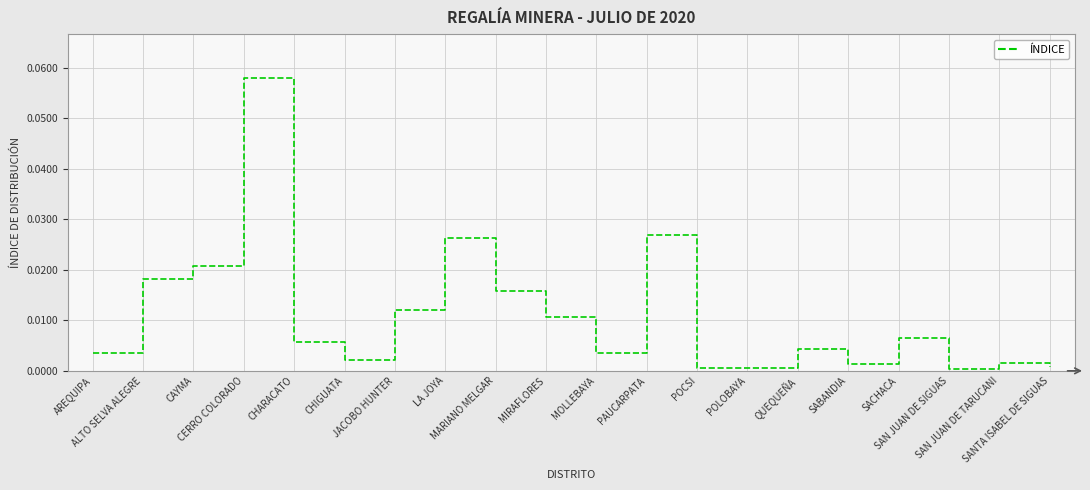

How many distinct data groups are displayed?

1